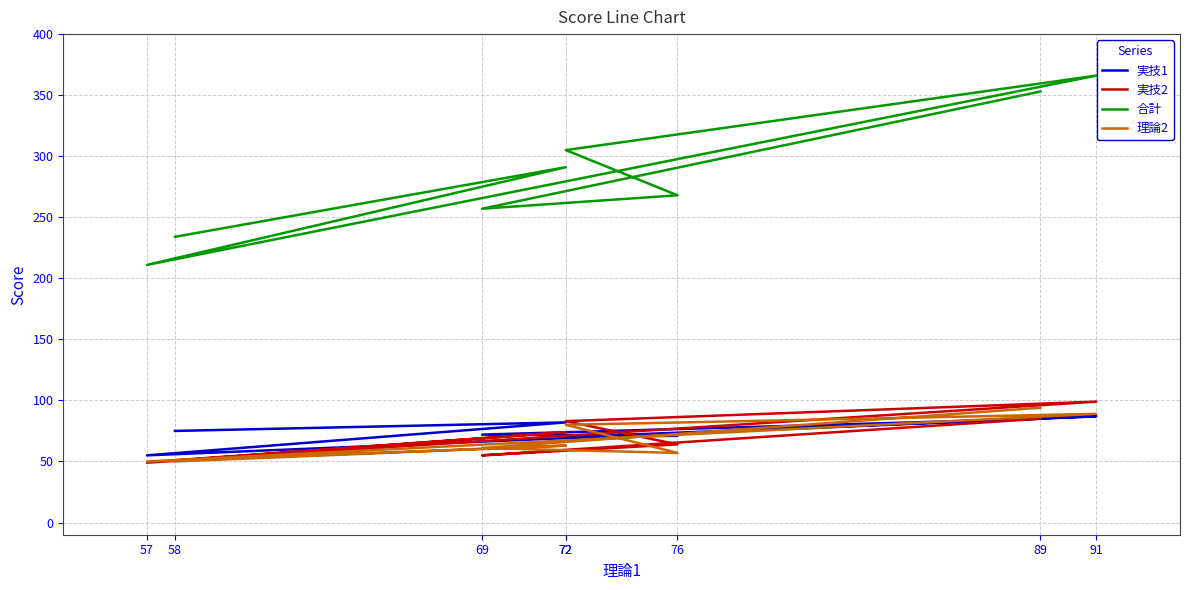

What is the value of the 実技2 point at the 3rd from the left?

64